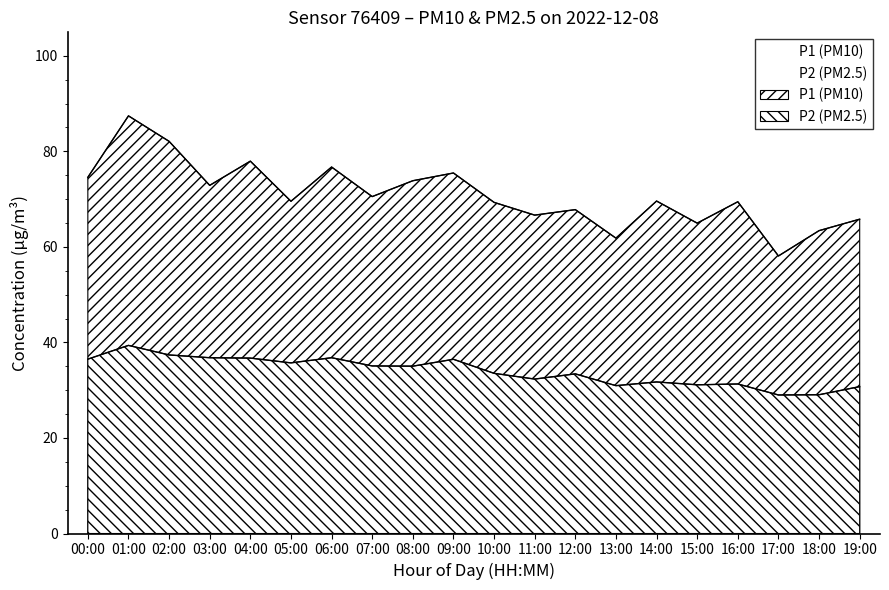

List the series in order of their overall mean, highest first.

P1, P2